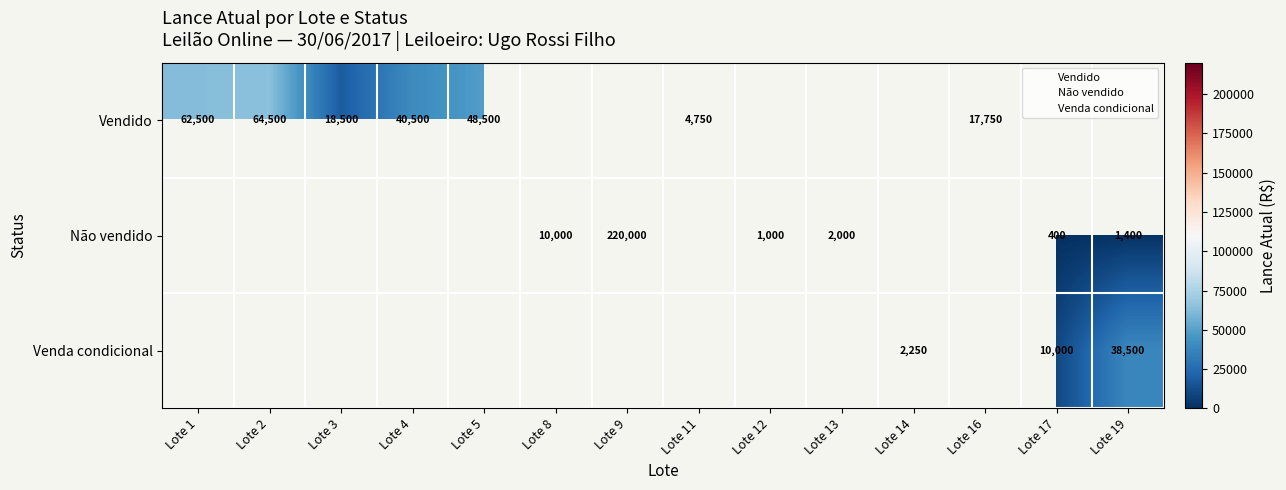

Which series has the widest spread of values?

Vendido